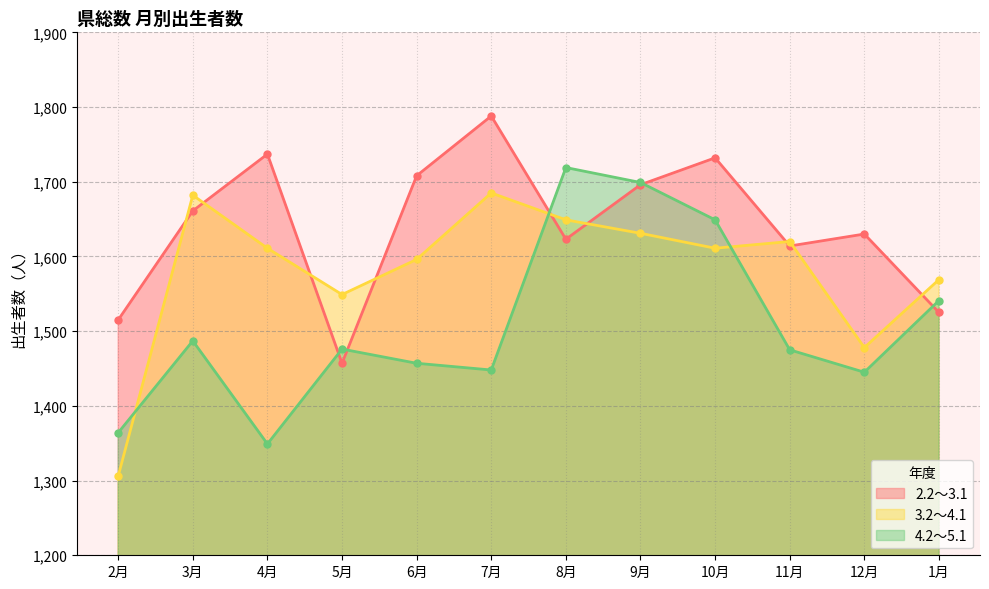

What is the difference between the 4.2～5.1 values at 8月 and 7月?

271